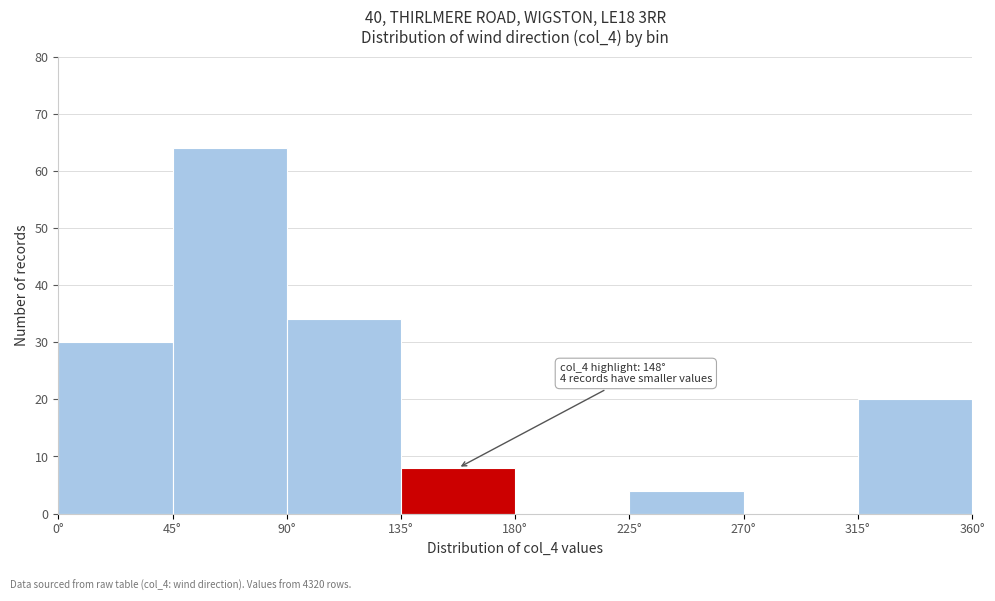

Over which range of the x-axis is the bar tallest?

45 to 90